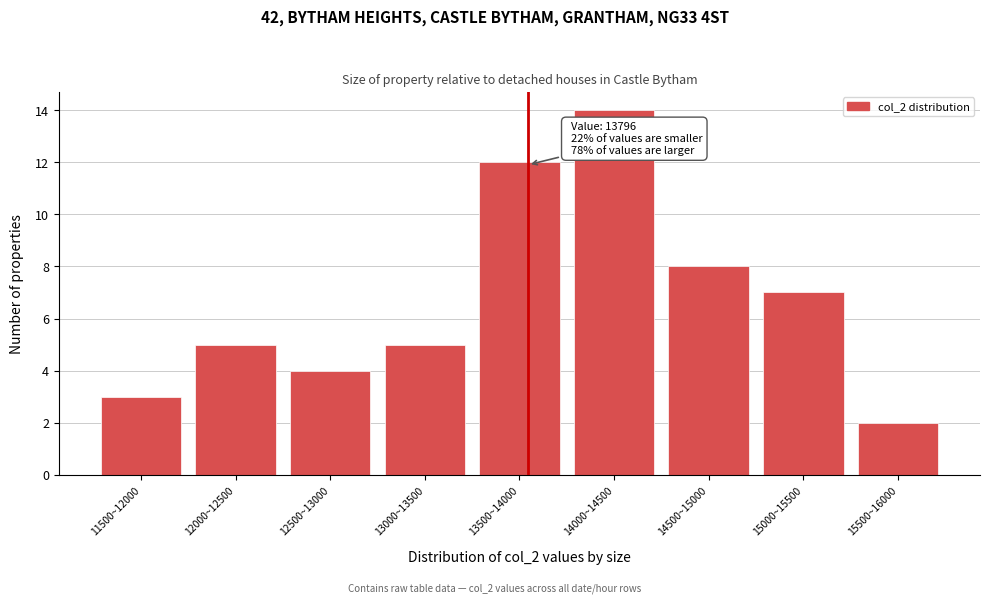

Reading right to left, what are all the values shown in this chart?

15500~16000=2	15000~15500=7	14500~15000=8	14000~14500=14	13500~14000=12	13000~13500=5	12500~13000=4	12000~12500=5	11500~12000=3